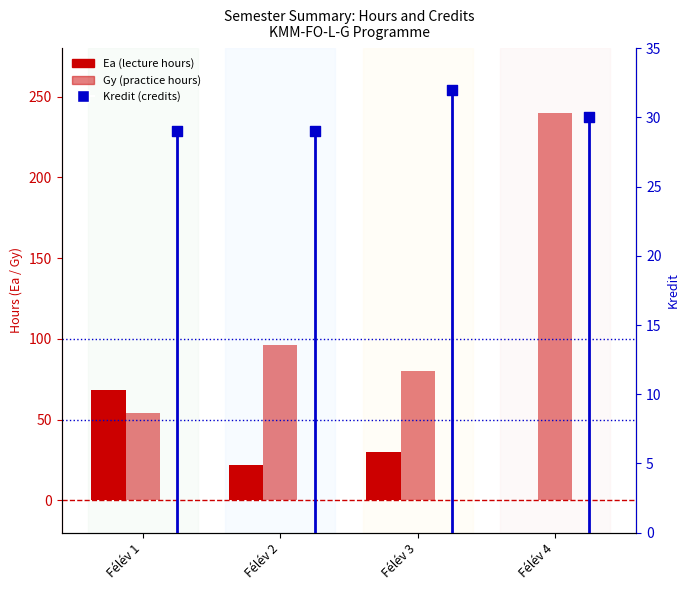

Which series contains the highest Y value?

Gy (practice hours)